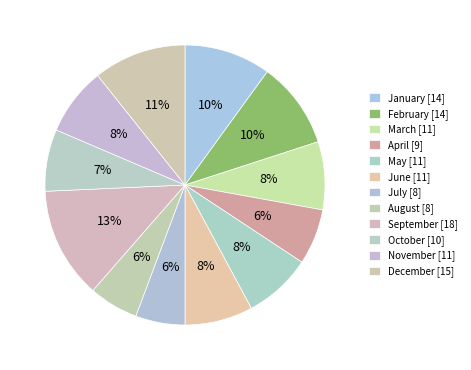

How many segments does this pie chart have?

12